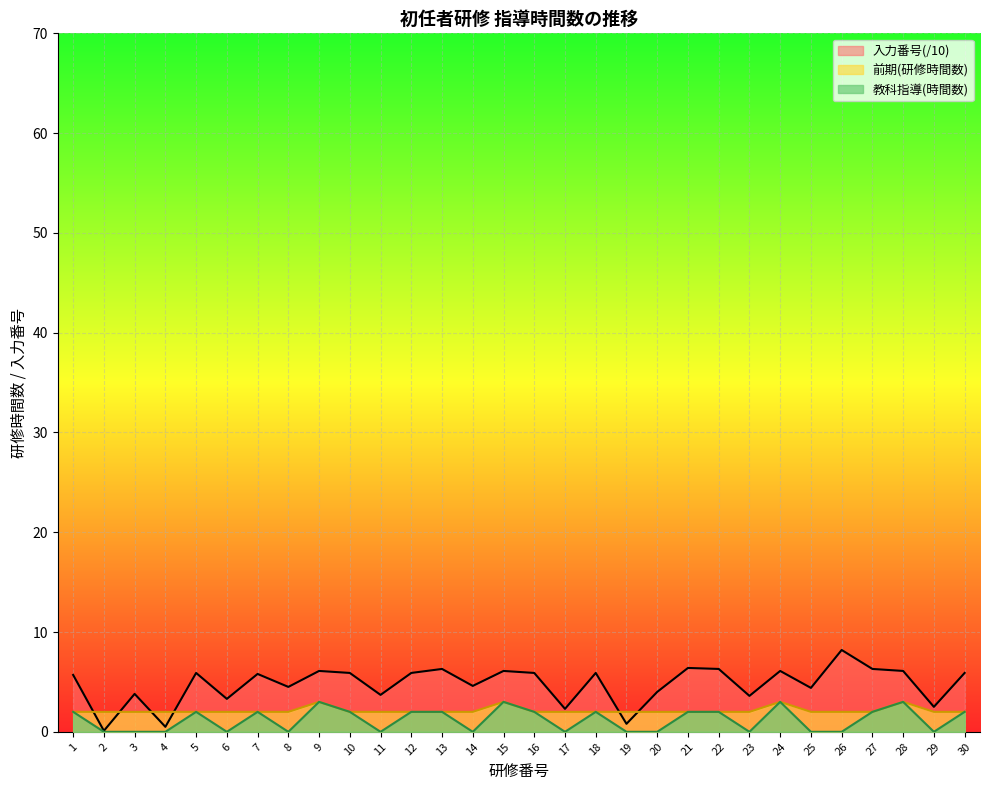

Reading right to left, transcribe all the data shown in this chart.

前期: 30=2.0	29=2.0	28=3.0	27=2.0	26=2.0	25=2.0	24=3.0	23=2.0	22=2.0	21=2.0	20=2.0	19=2.0	18=2.0	17=2.0	16=2.0	15=3.0	14=2.0	13=2.0	12=2.0	11=2.0	10=2.0	9=3.0	8=2.0	7=2.0	6=2.0	5=2.0	4=2.0	3=2.0	2=2.0	1=2.0
教科指導: 30=2.0	29=0.0	28=3.0	27=2.0	26=0.0	25=0.0	24=3.0	23=0.0	22=2.0	21=2.0	20=0.0	19=0.0	18=2.0	17=0.0	16=2.0	15=3.0	14=0.0	13=2.0	12=2.0	11=0.0	10=2.0	9=3.0	8=0.0	7=2.0	6=0.0	5=2.0	4=0.0	3=0.0	2=0.0	1=2.0
入力番号: 30=5.9	29=2.5	28=6.1	27=6.3	26=8.2	25=4.4	24=6.1	23=3.6	22=6.3	21=6.4	20=4.0	19=0.8	18=5.9	17=2.3	16=5.9	15=6.1	14=4.6	13=6.3	12=5.9	11=3.7	10=5.9	9=6.1	8=4.5	7=5.8	6=3.3	5=5.9	4=0.5	3=3.8	2=0.1	1=5.7